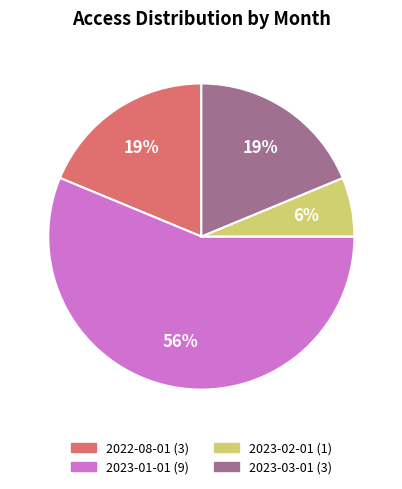

Is there a majority slice in this chart?

Yes